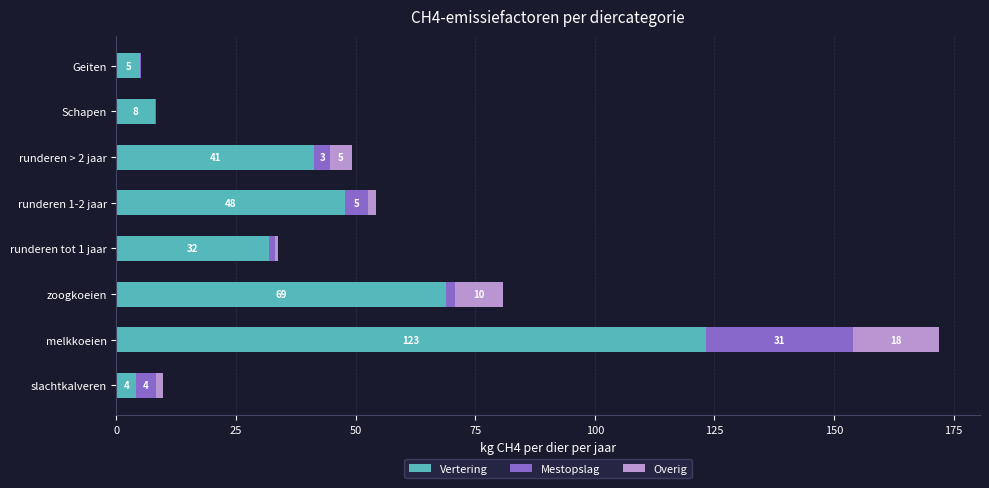

At which category is the sum across all series the highest?

melkkoeien